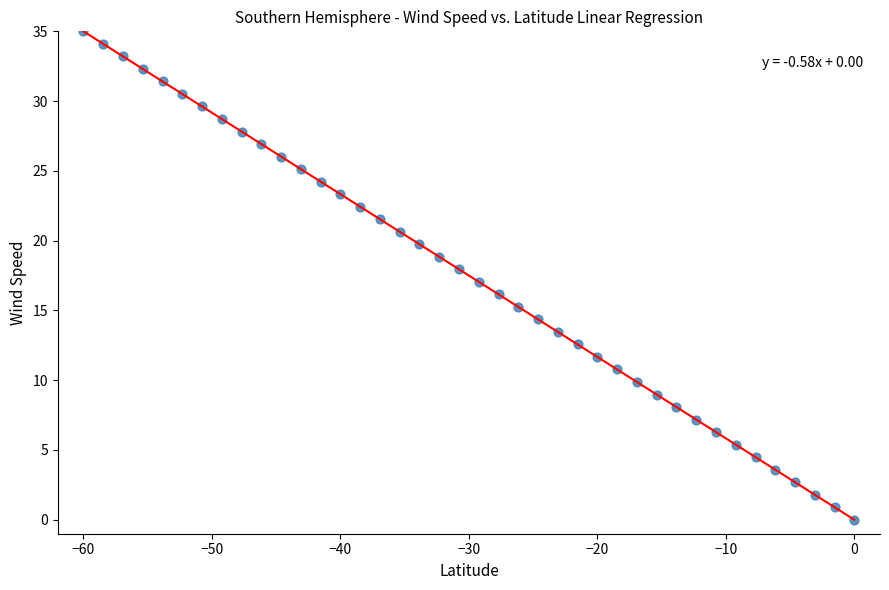

What is the range of X values (max minus min)?

60.0